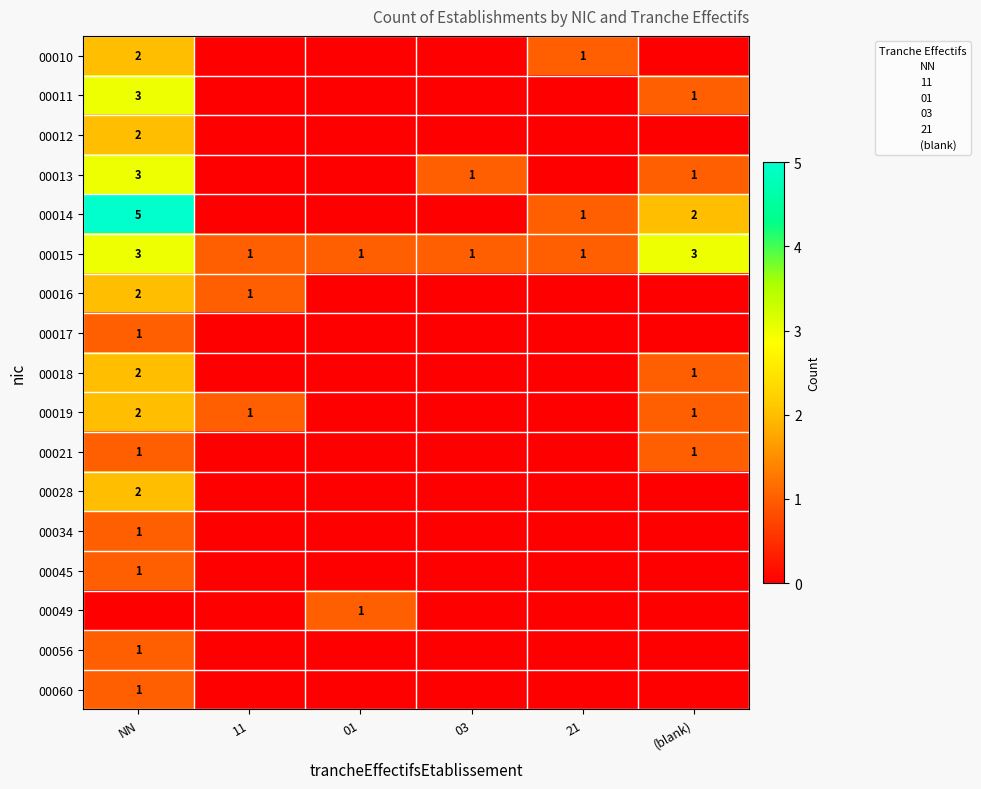

Is it true that 00018 equals 2 at NN?

True